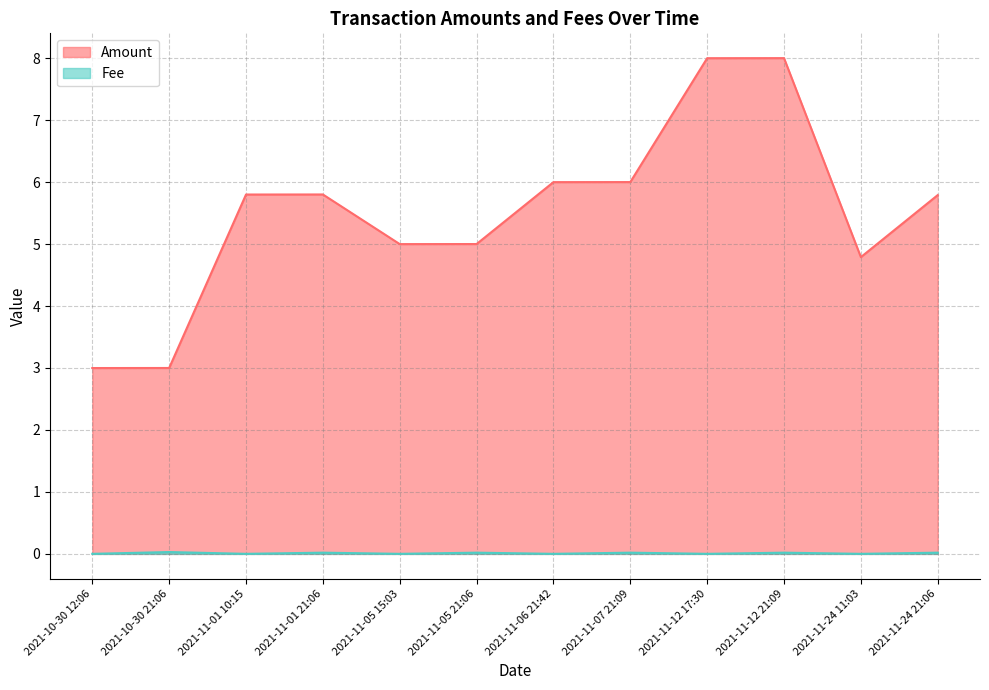

Rank the series by their maximum value, from lowest to highest.

Fee, Amount